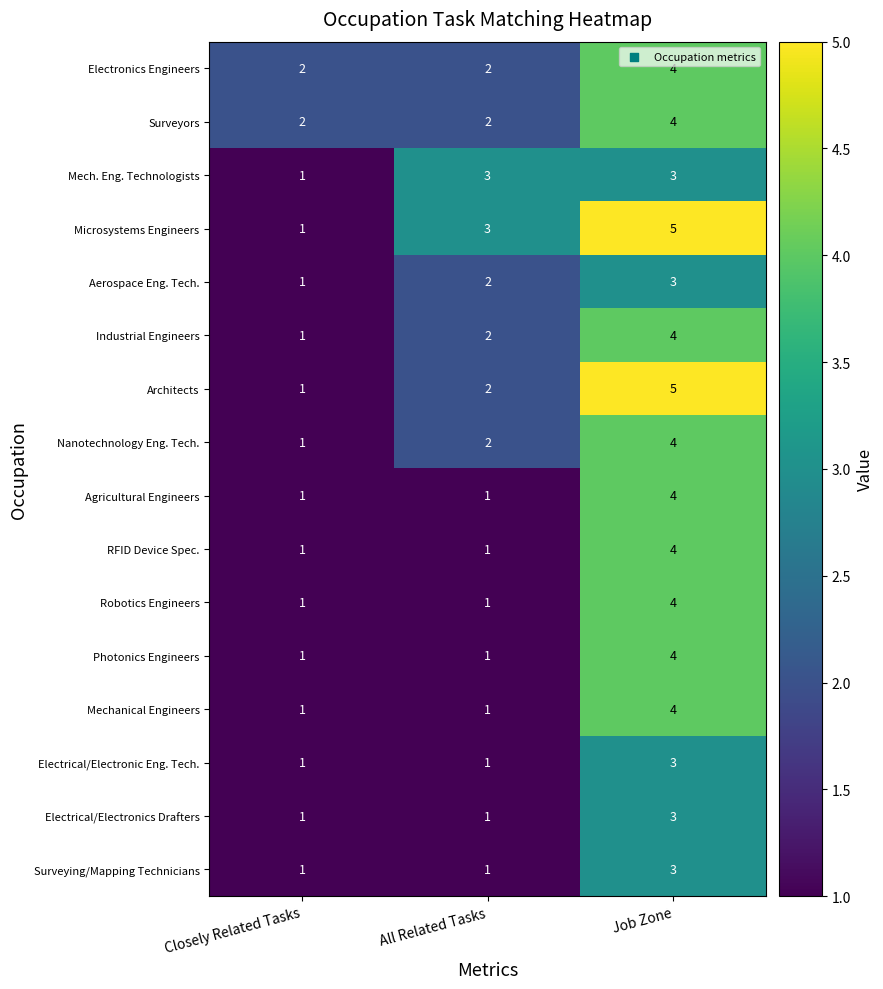

The RFID Device Spec. series shows 4 at Job Zone. True or false?

True